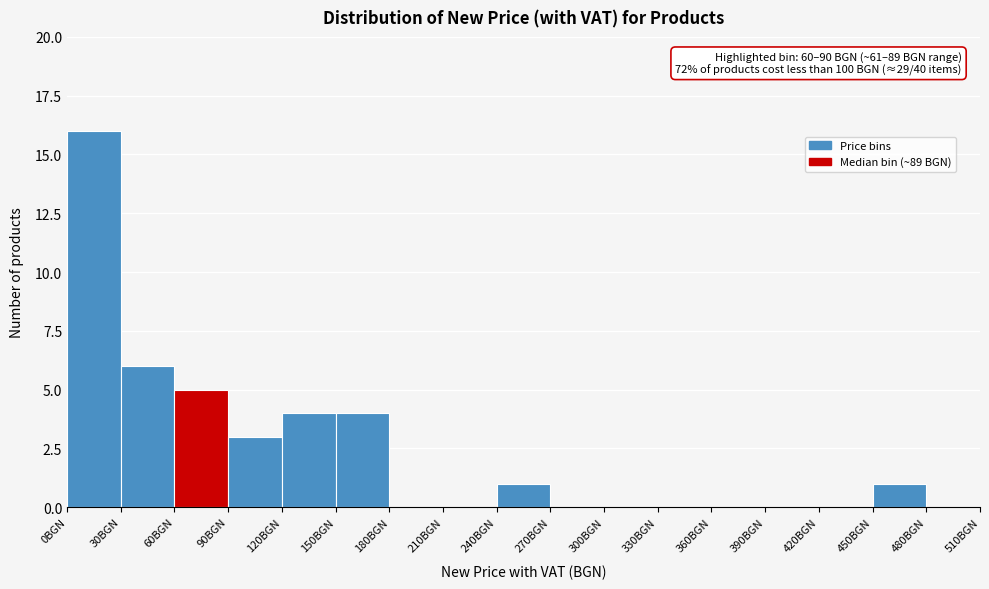

Which range on the x-axis has the tallest bar?

0 to 30